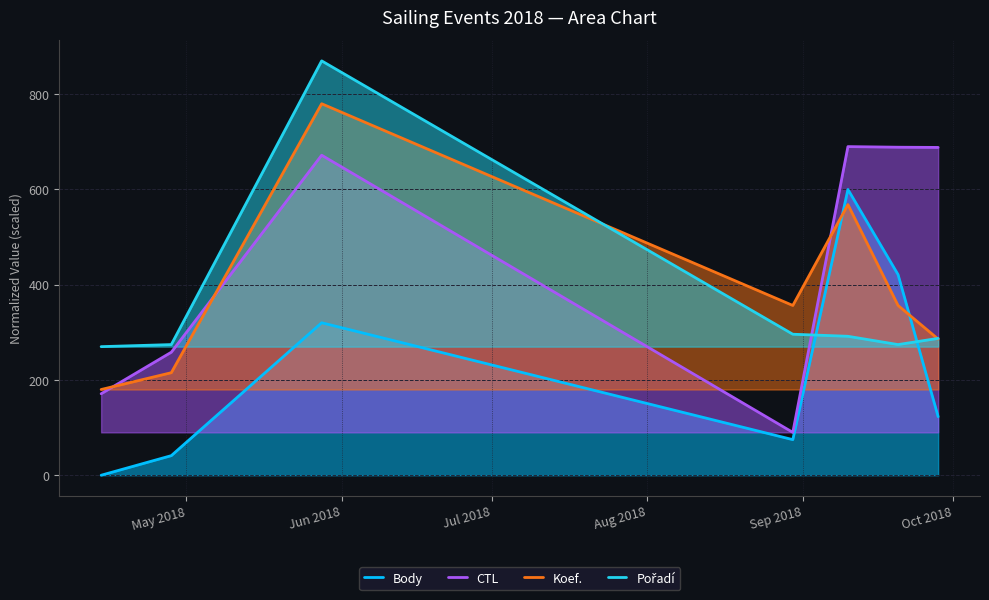

True or false: Body and Koef. cross at least once.

True